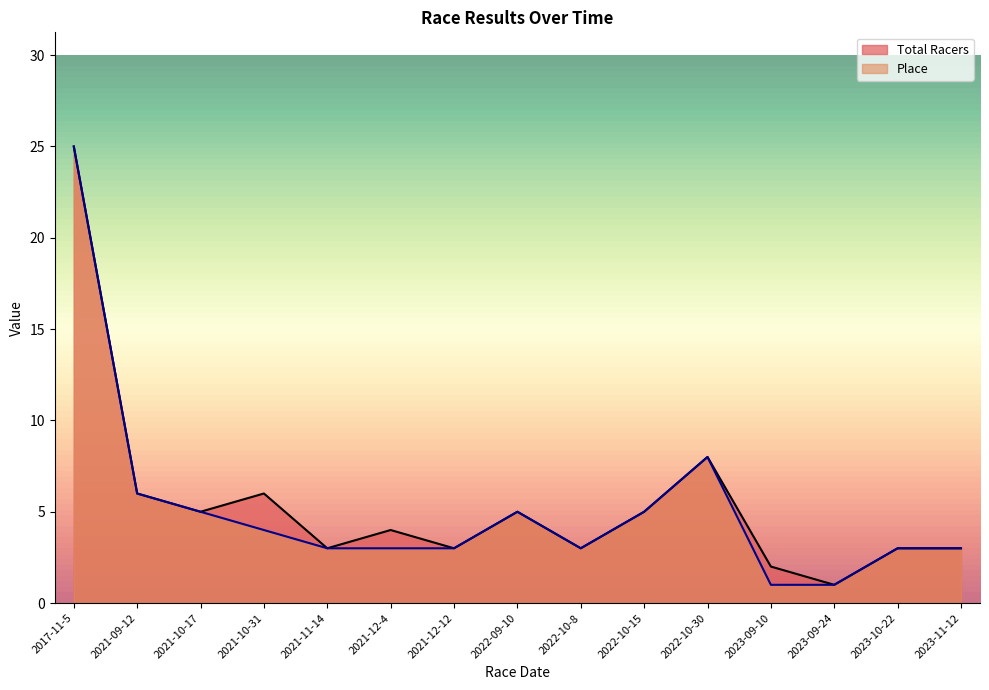

How many values in the Place series are below 3?

2